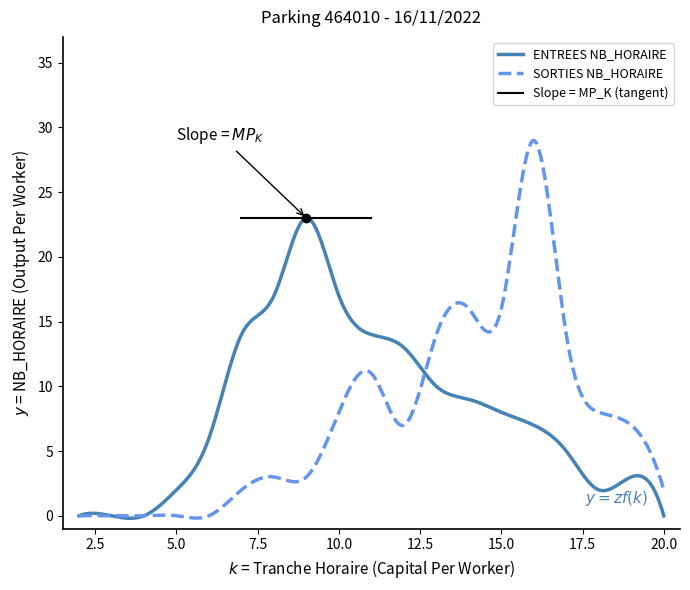

What is the maximum value for ENTREES NB_HORAIRE?

23.0